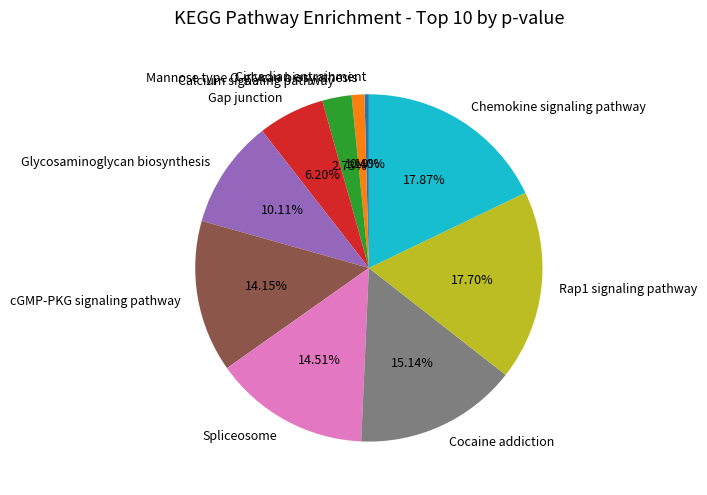

Count the number of slices in the pie.

10